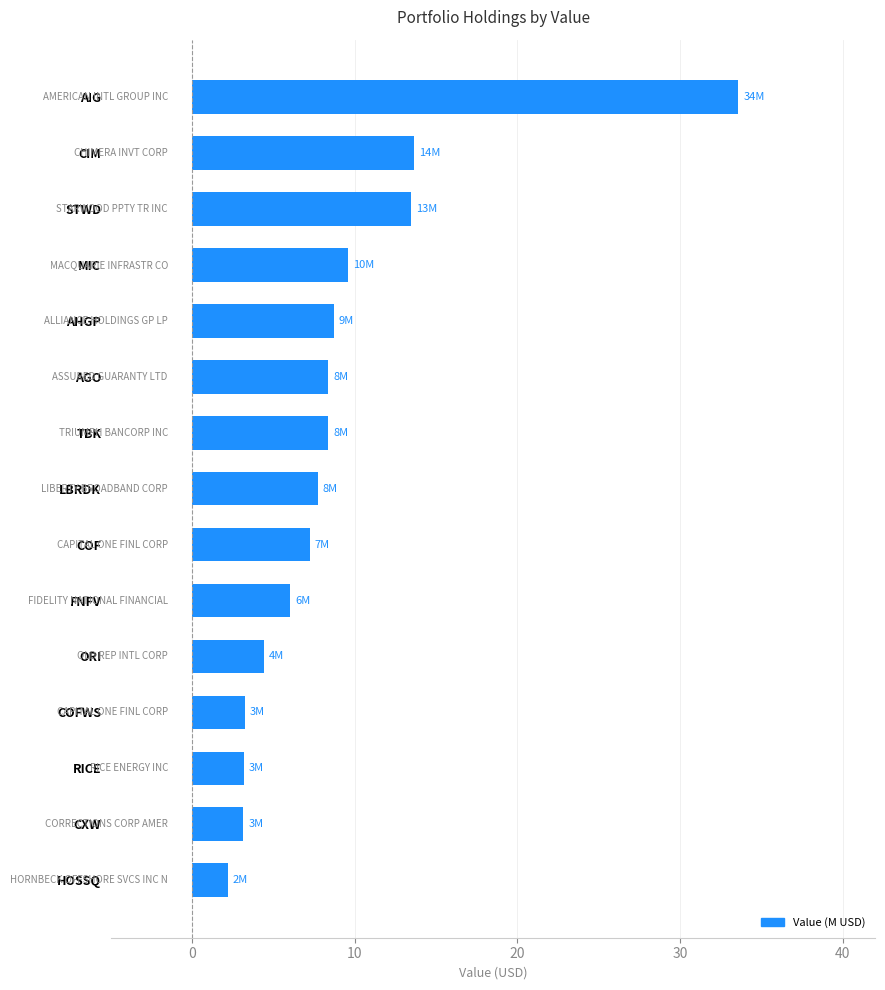

What is the difference between the values at CIM and HOSSQ?

11.4